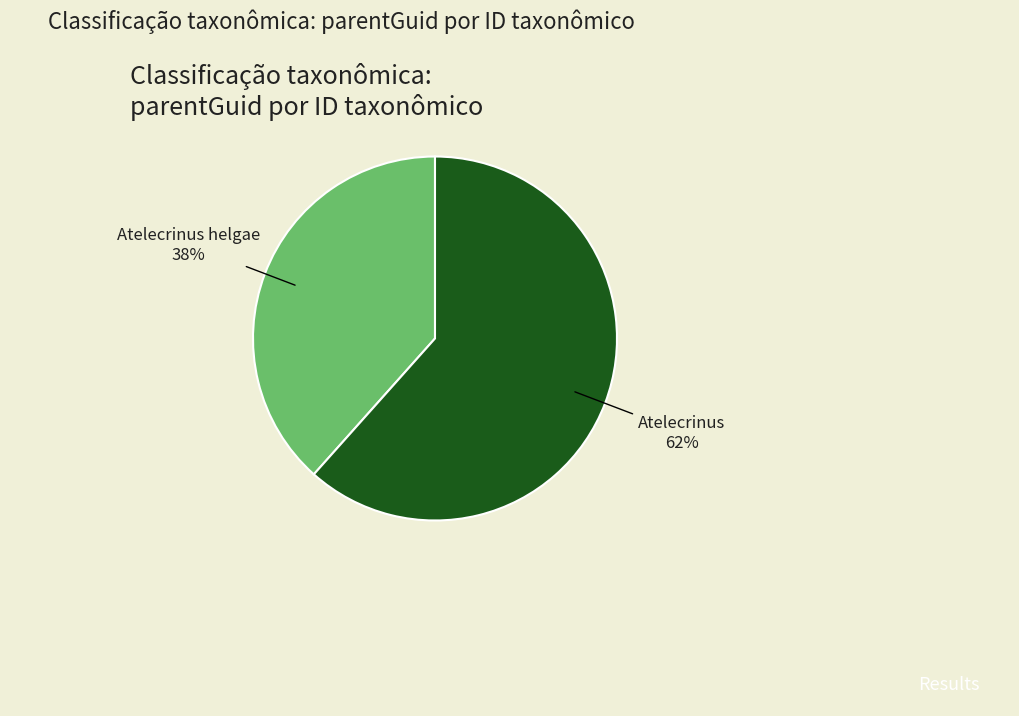

To the nearest percent, what is the average slice percentage?

50%